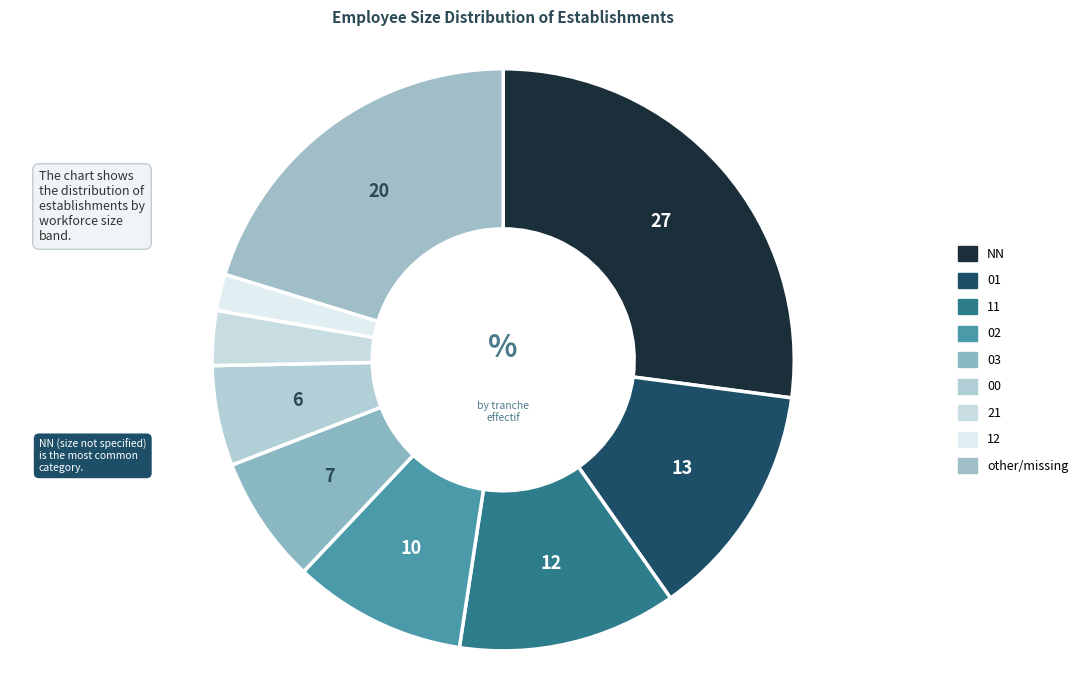

To the nearest percent, what percentage of the pie is 12?

3%